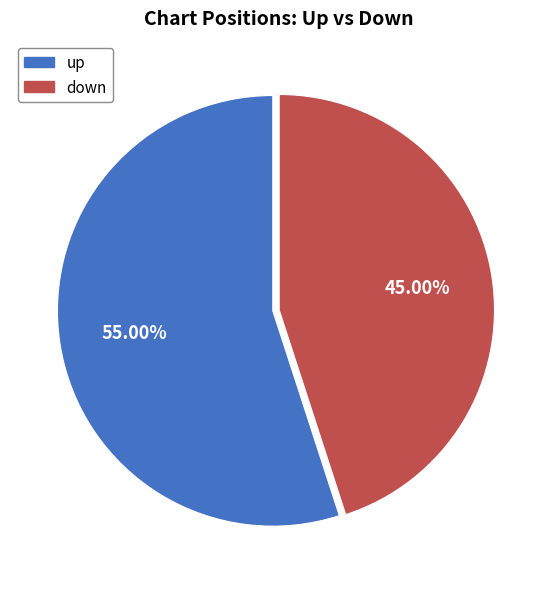

Combined, what portion of the pie is down and up?

100.0%